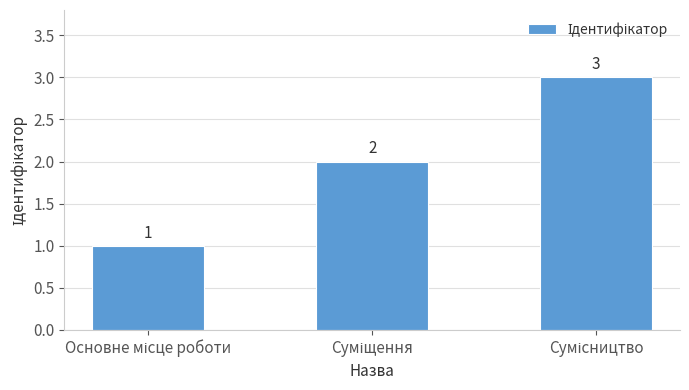

What is the greatest value displayed?

3